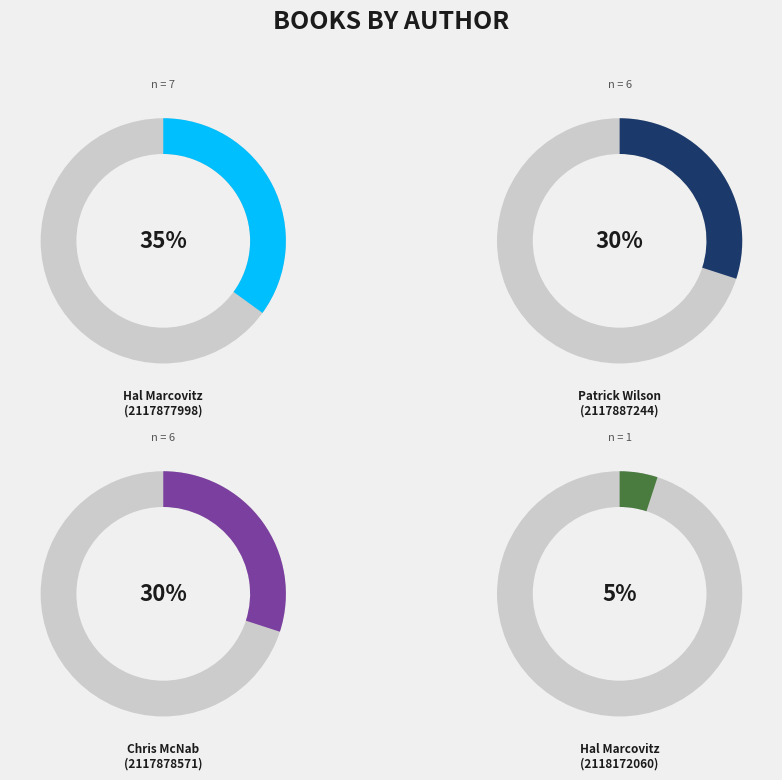

The Patrick Wilson (2117887244) slice represents 41% of the pie. True or false?

False